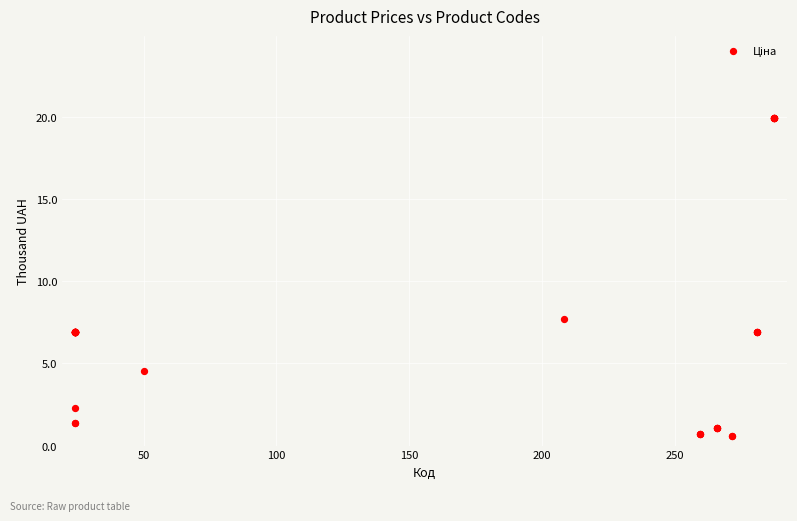

What Y value in the scatter plot is closest to 10?

7.7